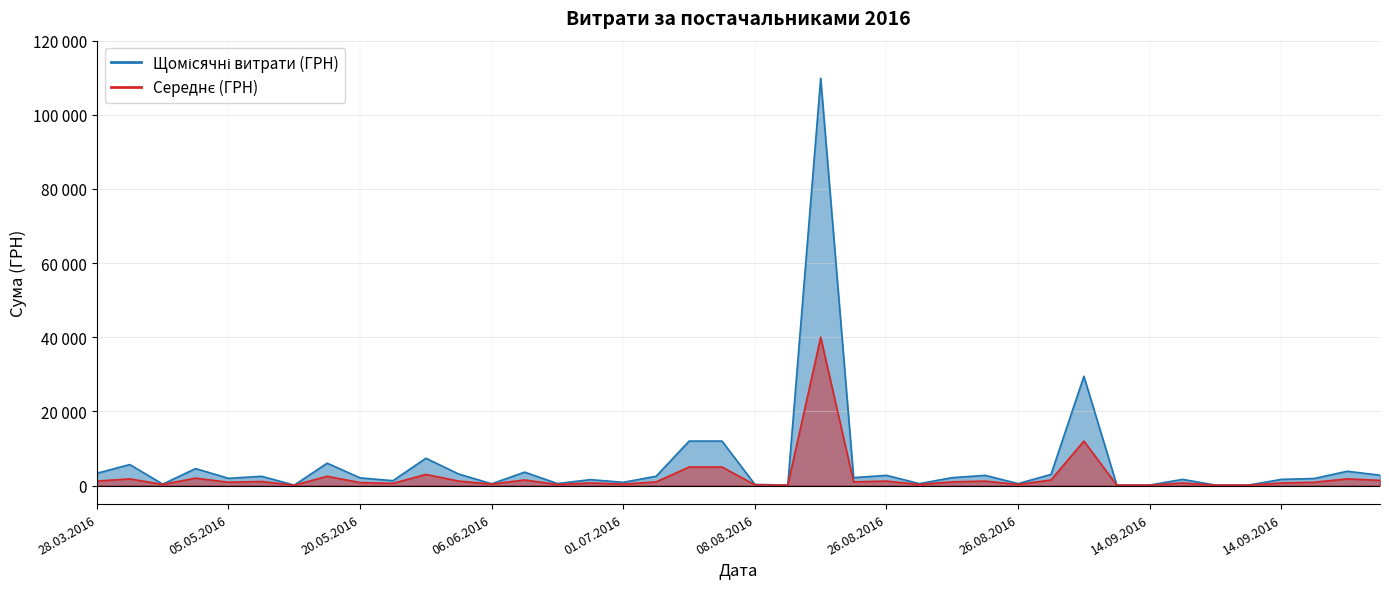

Which label corresponds to the largest value in the chart?

12.08.2016